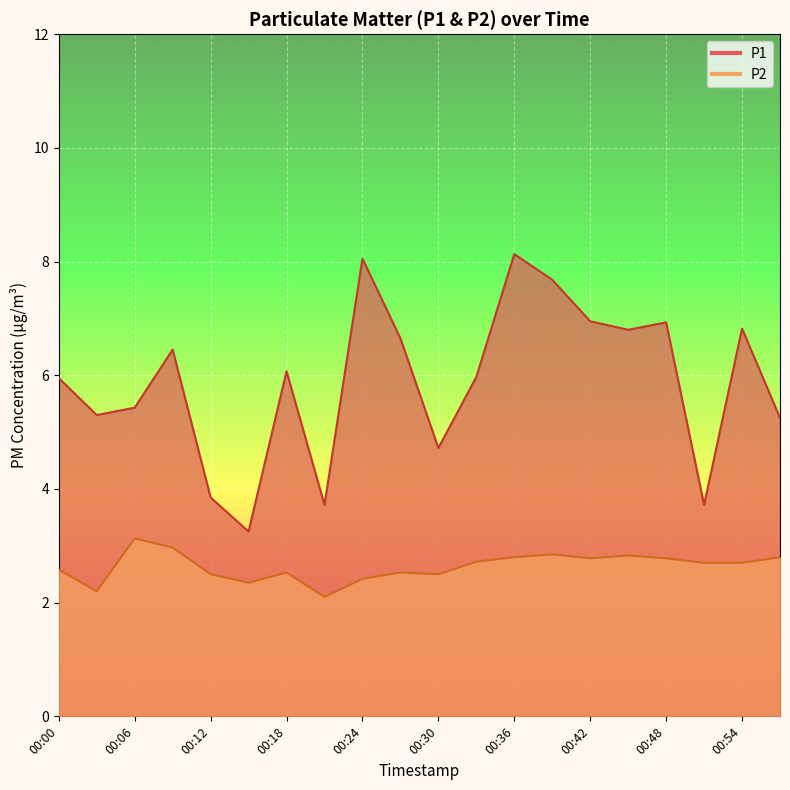

Is the value of P2 at 00:12 greater than the value of P1 at 00:33?

No